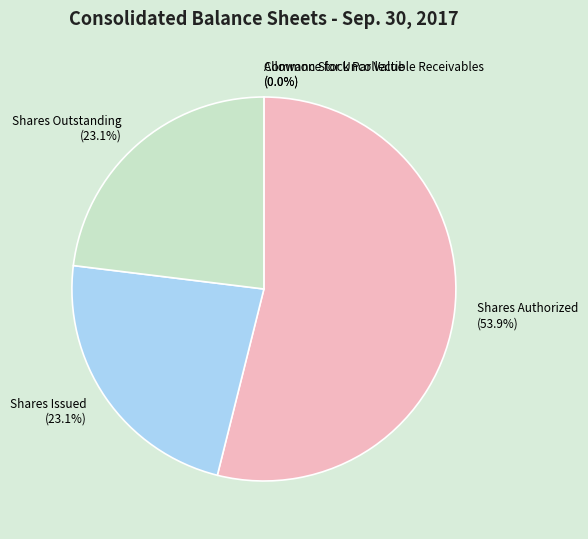

Do Shares Outstanding and Shares Authorized together represent more than half of the pie?

Yes